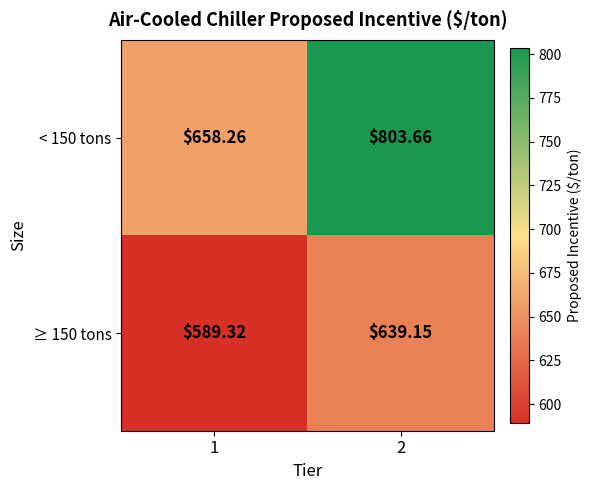

Is the value of < 150 tons at 1 greater than the value of ≥ 150 tons at 1?

Yes